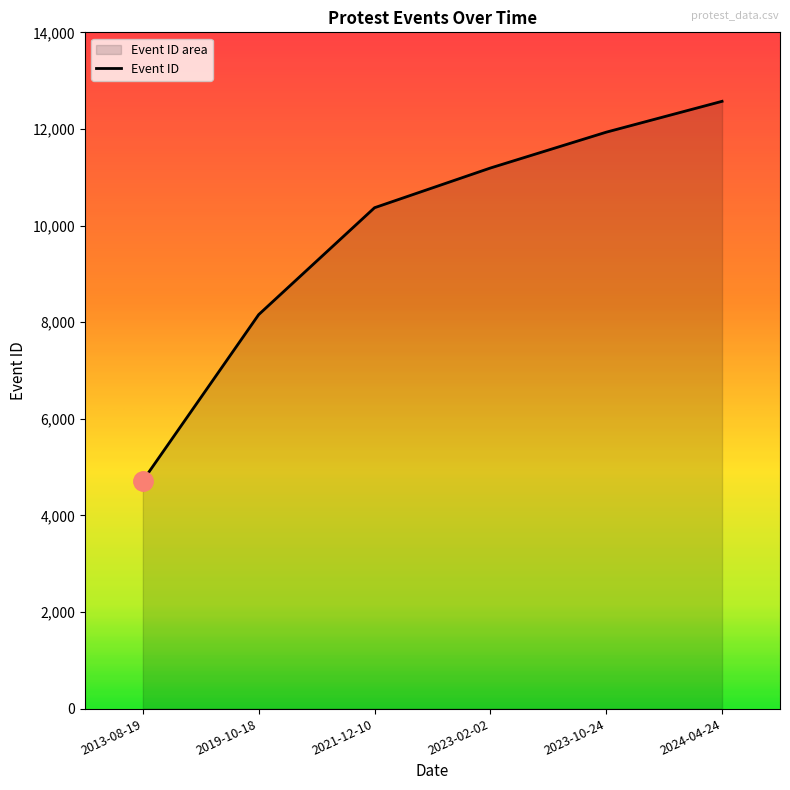

What is the approximate value at 2021-12-10?

10369